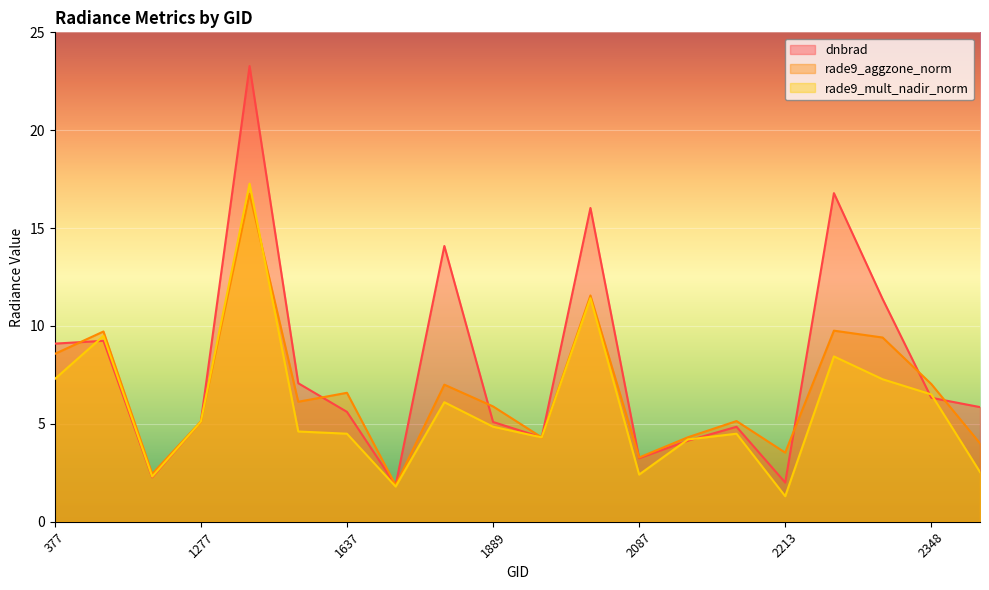

The rade9_mult_nadir_norm series shows 4.5 at 2177. True or false?

True